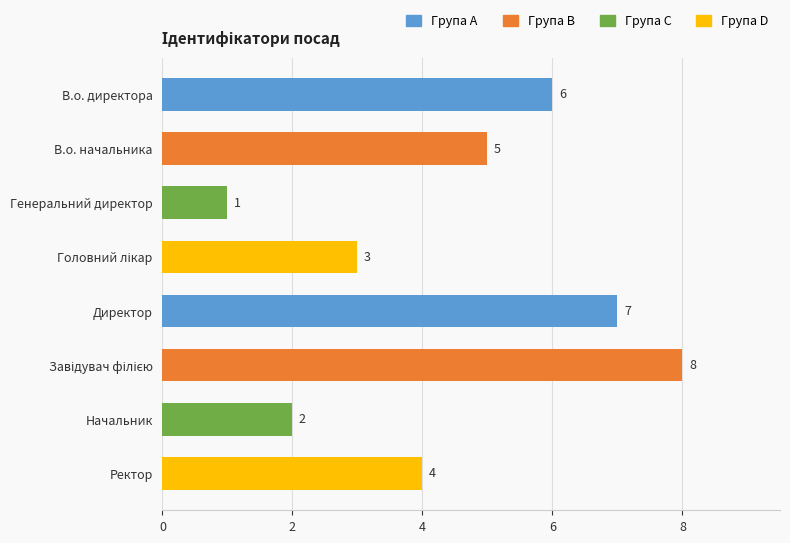

What is the maximum value shown in the chart?

8